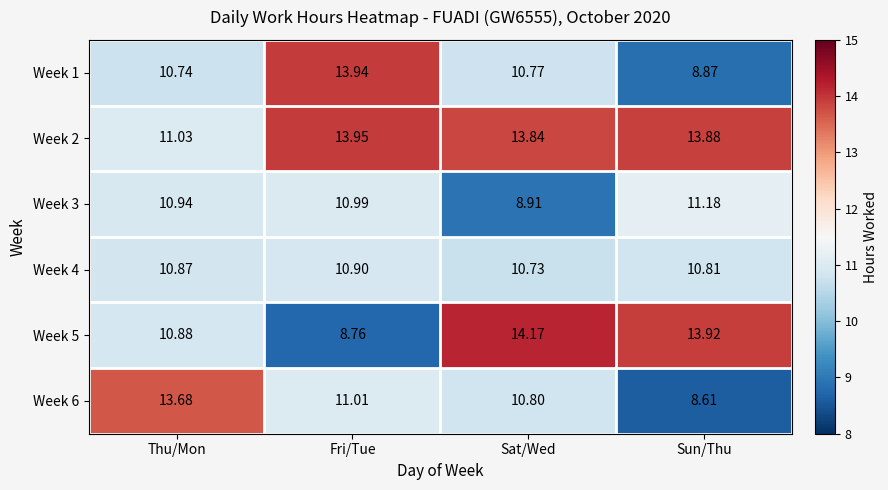

Which series changed the most between Thu/Mon and Sat/Wed?

Week 5